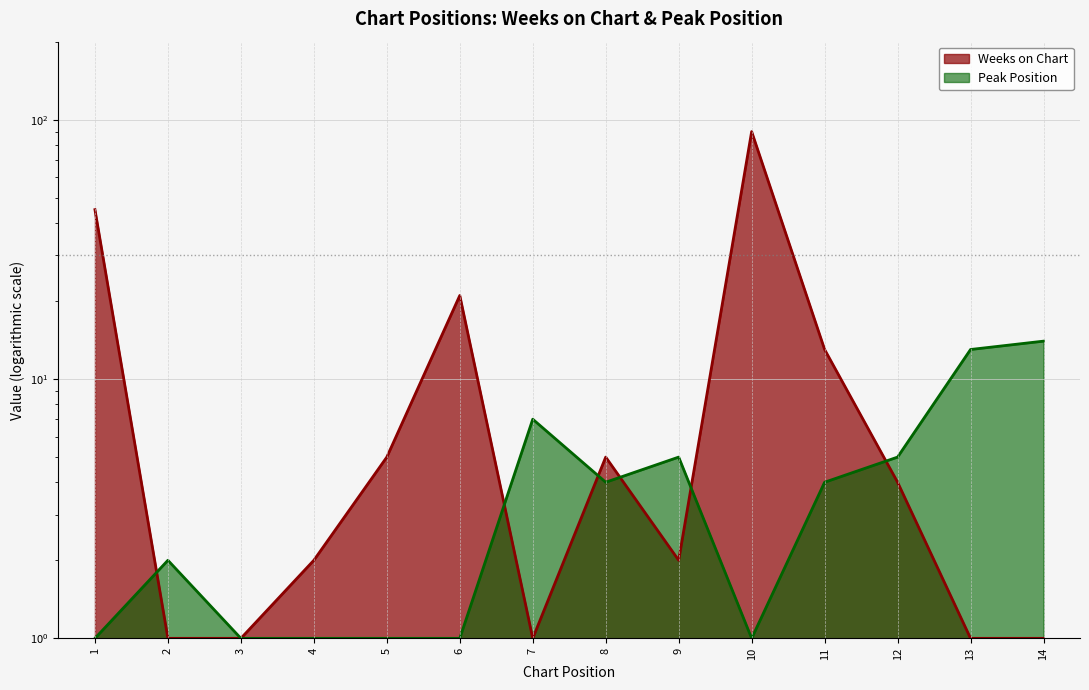

Rank the categories by Peak Position value from highest to lowest.

14, 13, 7, 9, 12, 8, 11, 2, 1, 3, 4, 5, 6, 10